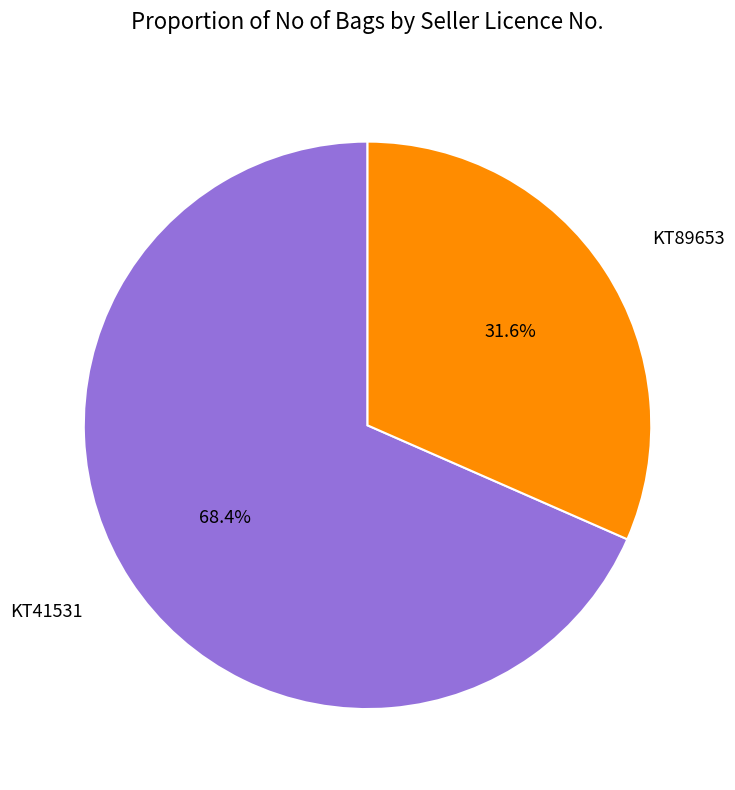

What is the ratio of the value at KT41531 to the value at KT89653?

2.2